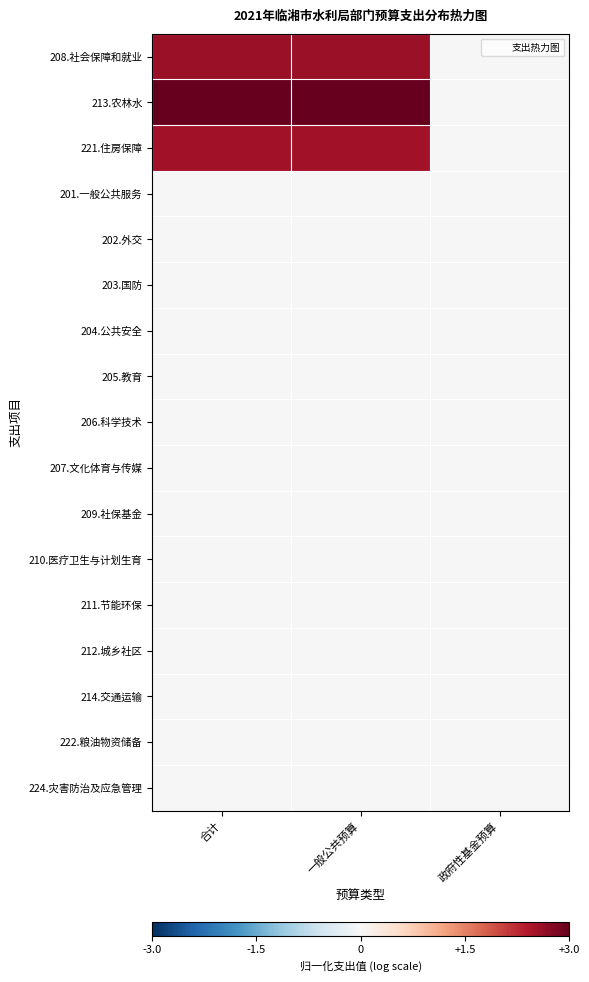

Between 政府性基金预算 and 合计, which is larger?

合计